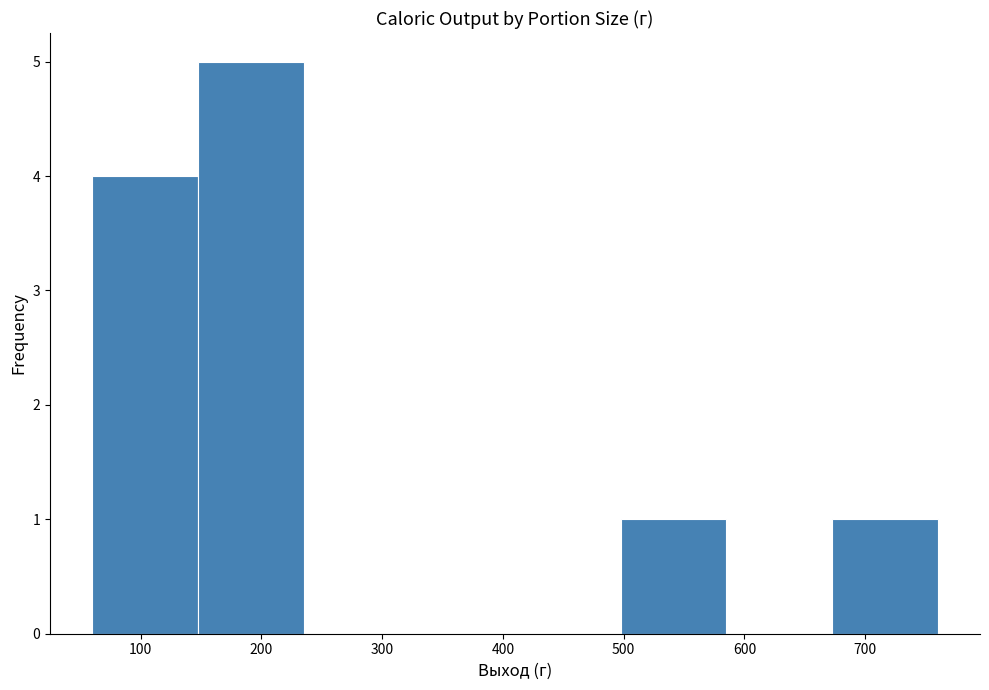

Reading left to right, transcribe this chart: for each bar, give the range it covers on the x-axis and its height. Neither the bar edges nor the heights are printed on the chart, so give them approximately, as read against the axes.

60 to 150: 4
150 to 240: 5
240 to 320: 0
320 to 410: 0
410 to 500: 0
500 to 590: 1
590 to 670: 0
670 to 760: 1